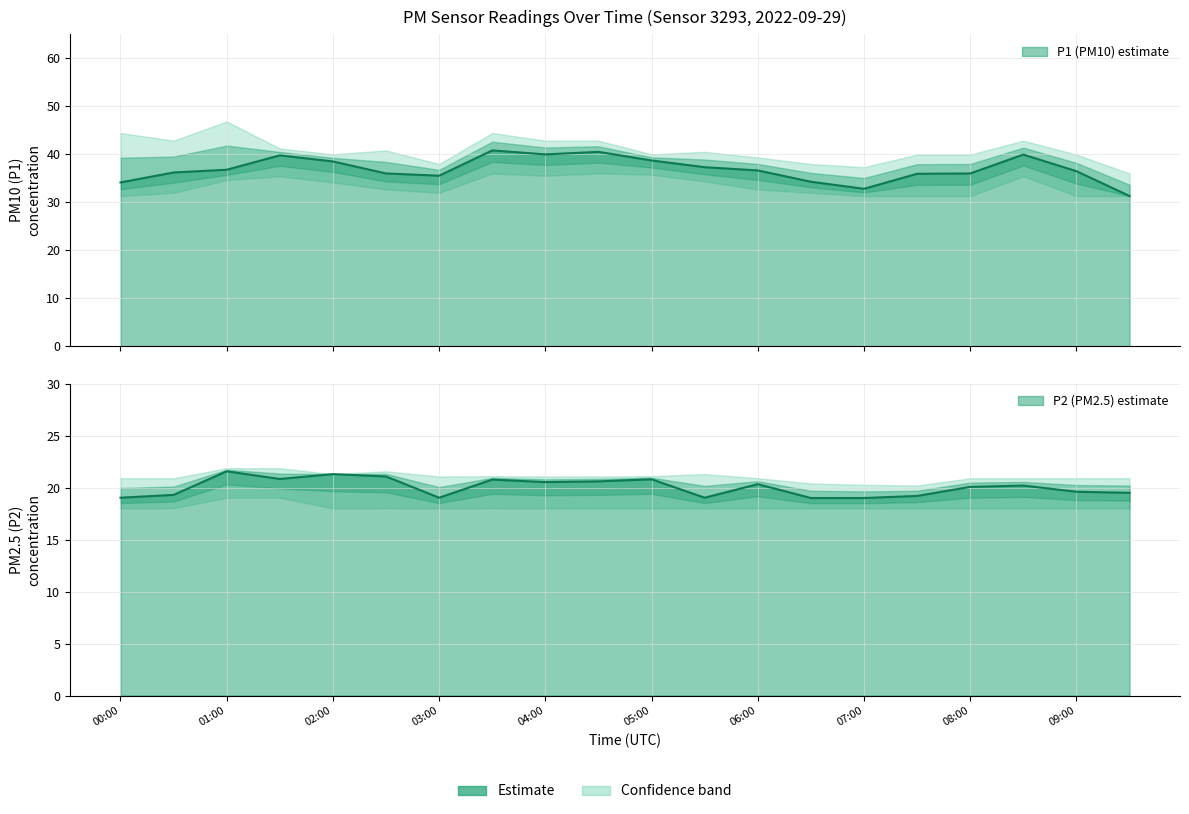

Between 02:00 and 03:30, which series saw the biggest shift?

P1_upper